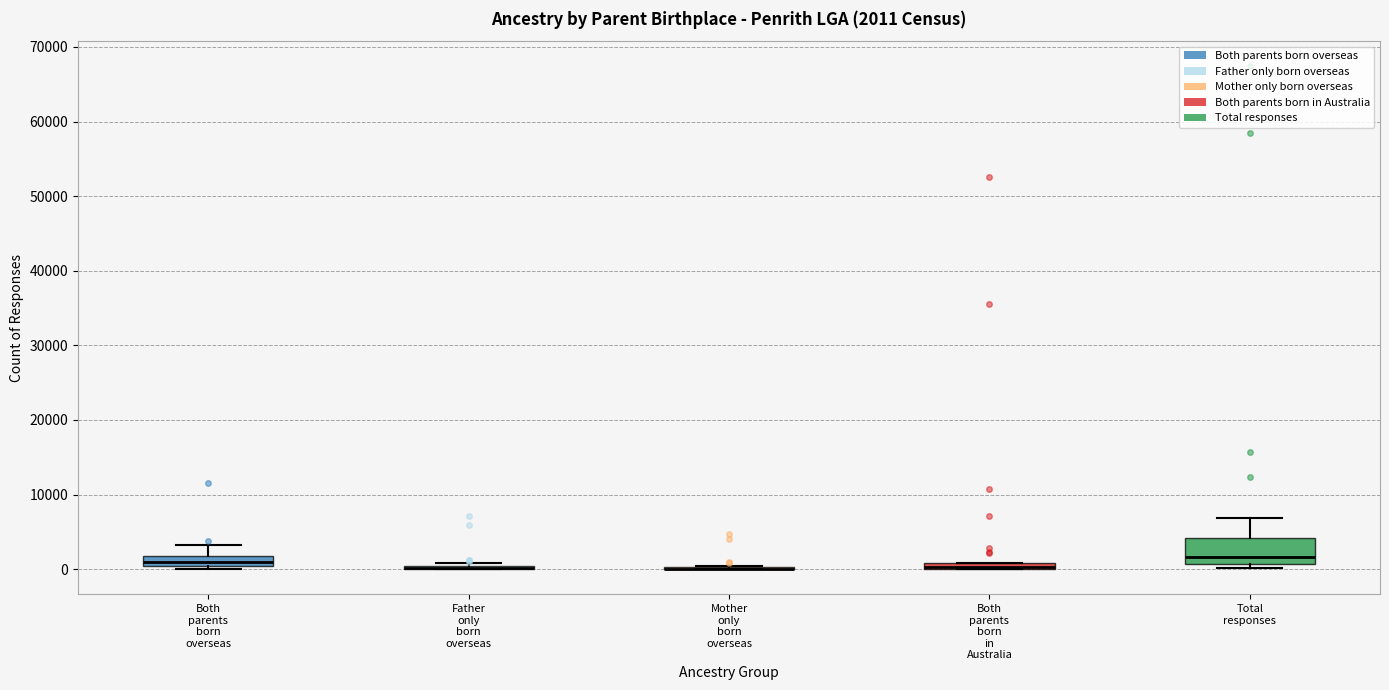

Comparing the boxes themselves (not the whiskers), which one is the tallest?

Total responses